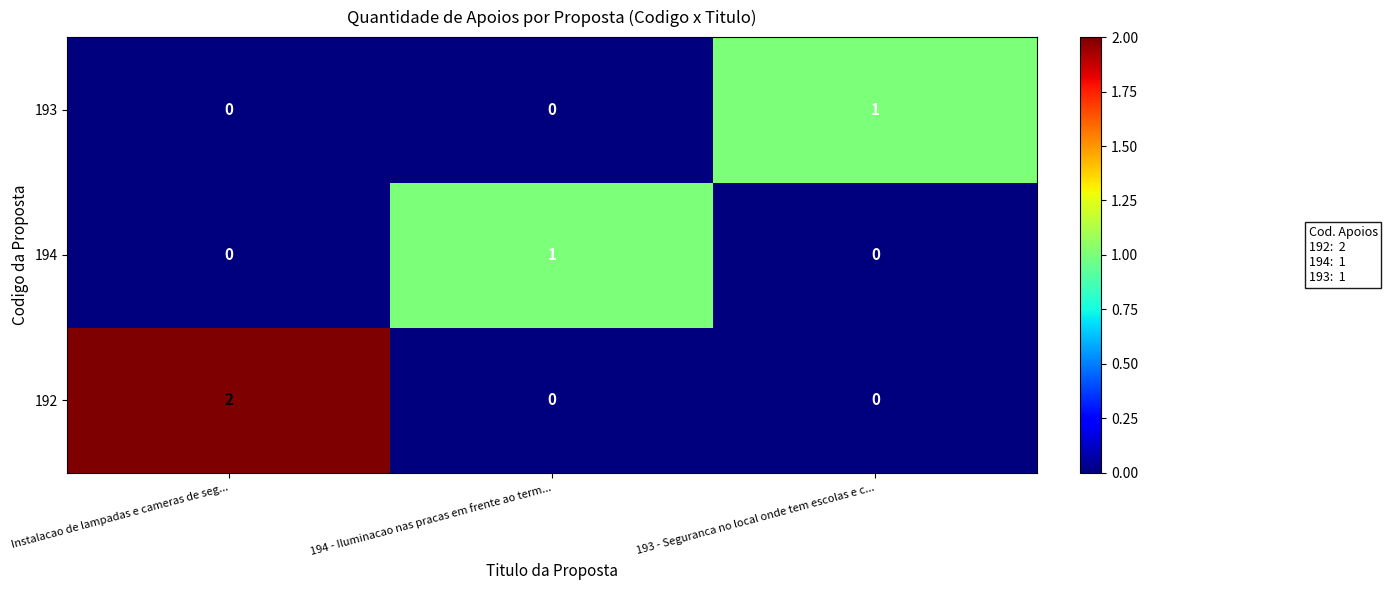

Reading left to right, transcribe all the data shown in this chart.

193: 0	0	1
194: 0	1	0
192: 2	0	0